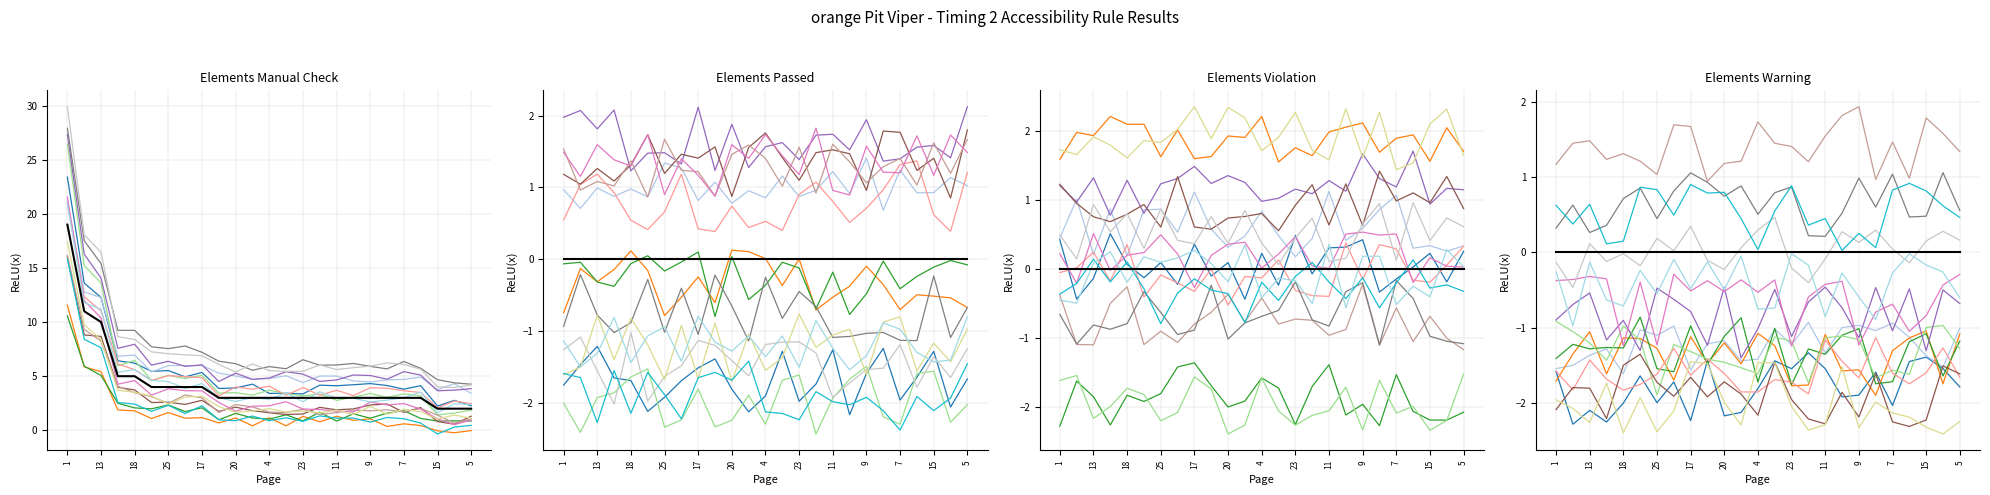

Which series has the widest spread of values?

Elements Manual Check